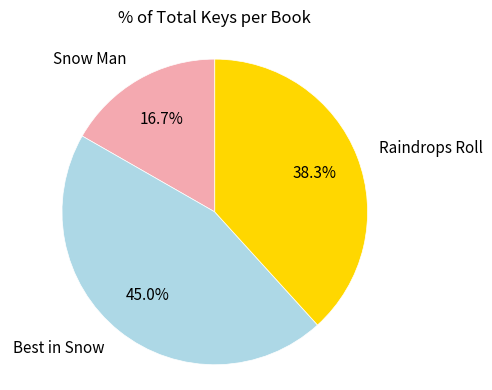

What is the largest slice in the pie chart?

Best in Snow